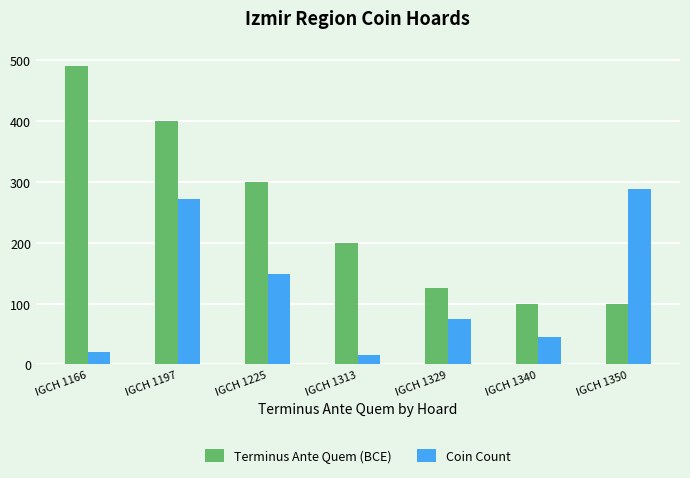

Which series has the largest total across all categories?

Terminus Ante Quem (BCE)